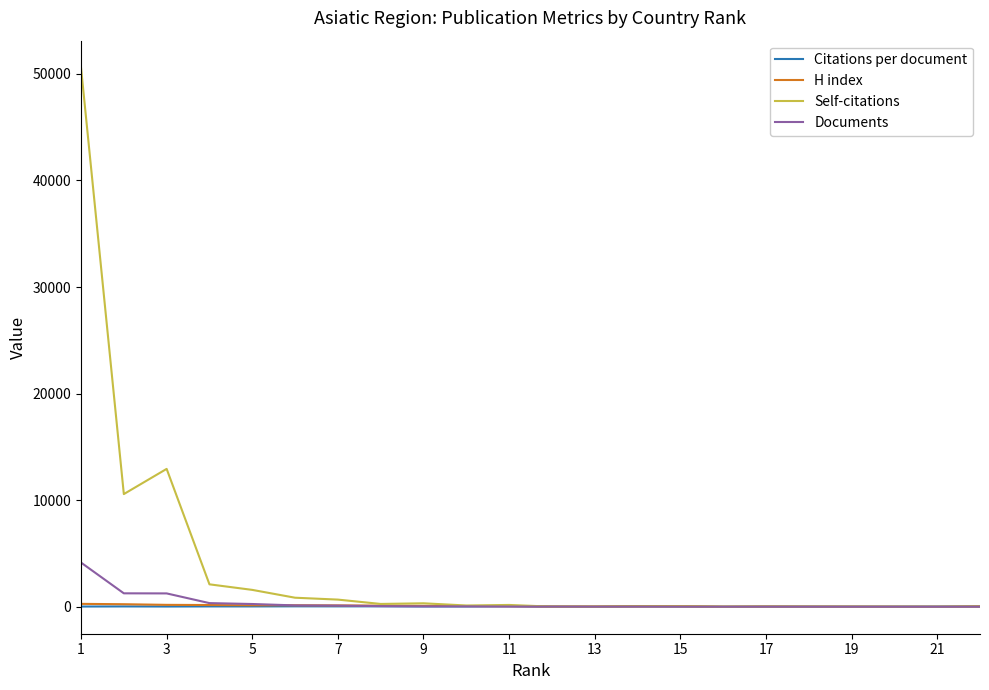

What are all the series names shown in the legend?

Citations per document, H index, Self-citations, Documents